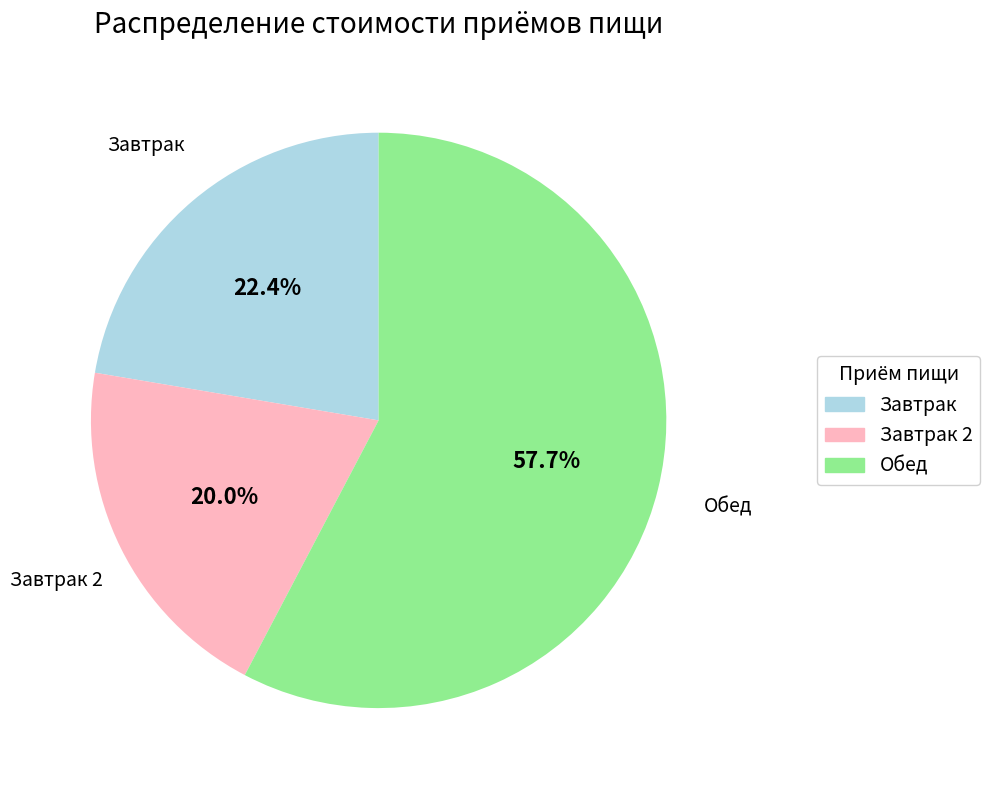

Rank the categories by value from highest to lowest.

Обед, Завтрак, Завтрак 2